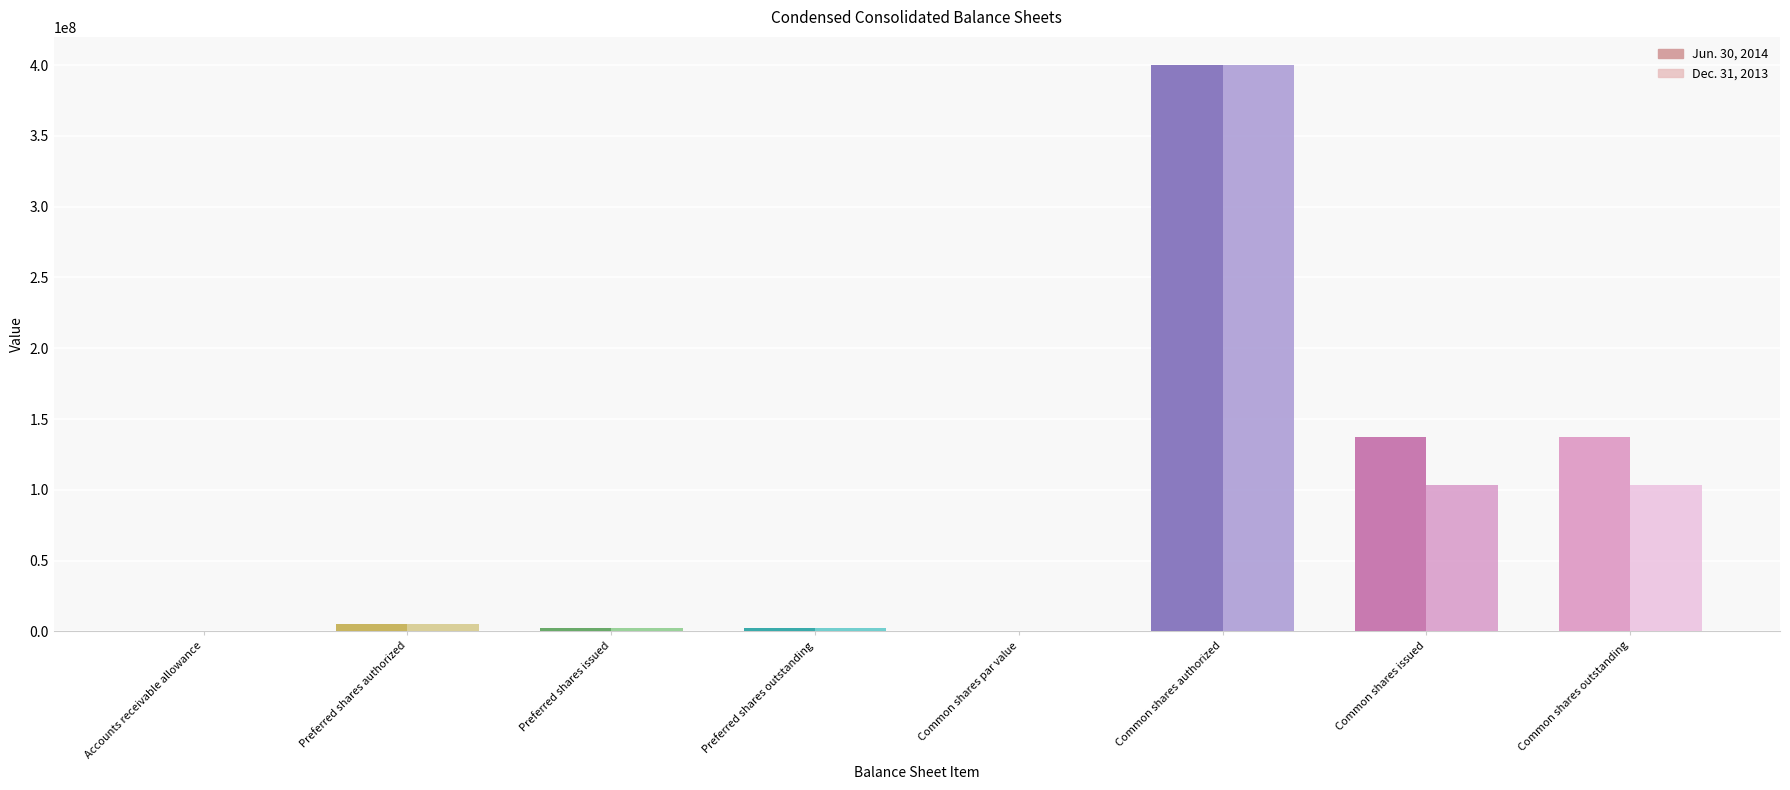

What position from the left is Common shares issued?

7